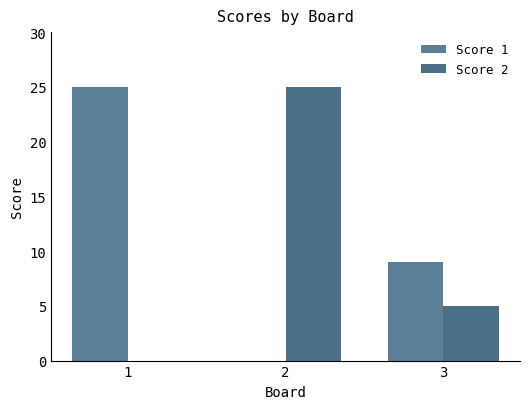

List the series in order of their overall mean, lowest first.

Score 2, Score 1